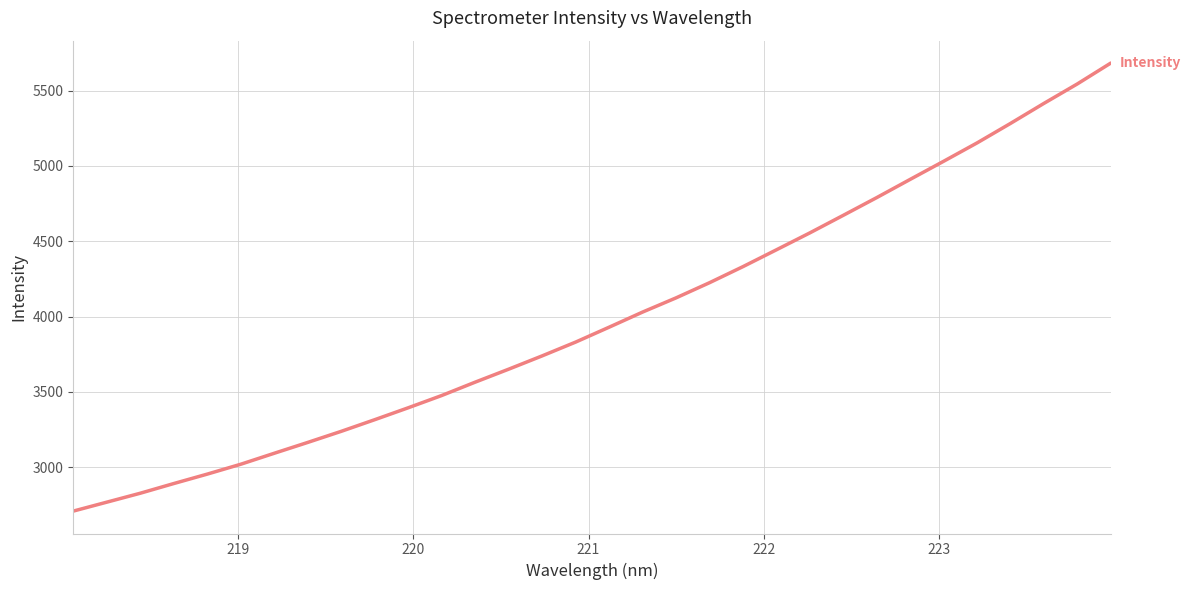

What is the smallest value displayed?

2708.9